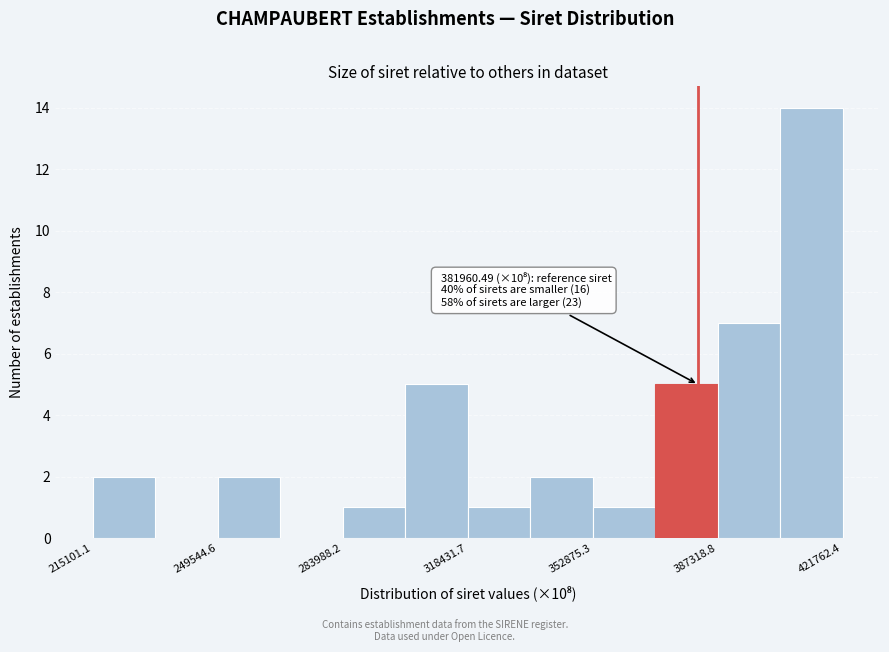

Around what value on the x-axis is the tallest bar? Give the approximate position of its centre, as read against the axis.

415000